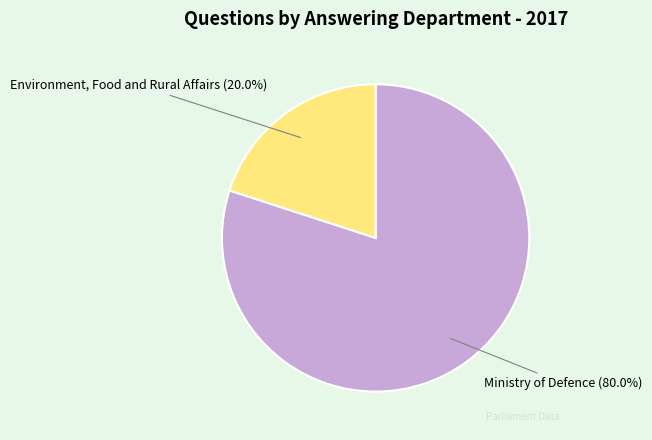

What is the smallest slice in the pie chart?

Environment, Food and Rural Affairs